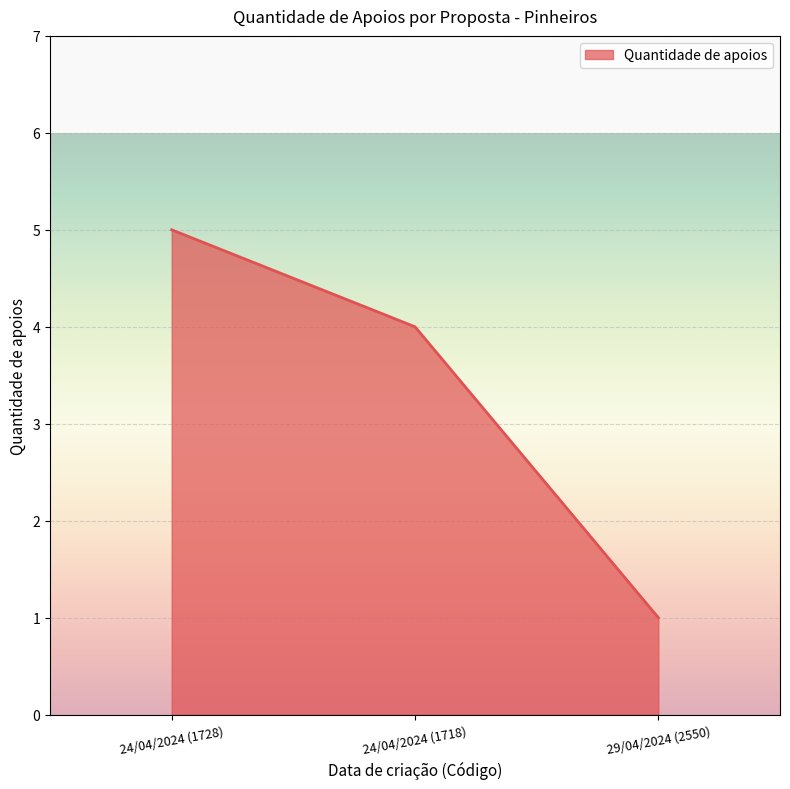

How many lines are shown in the chart?

1